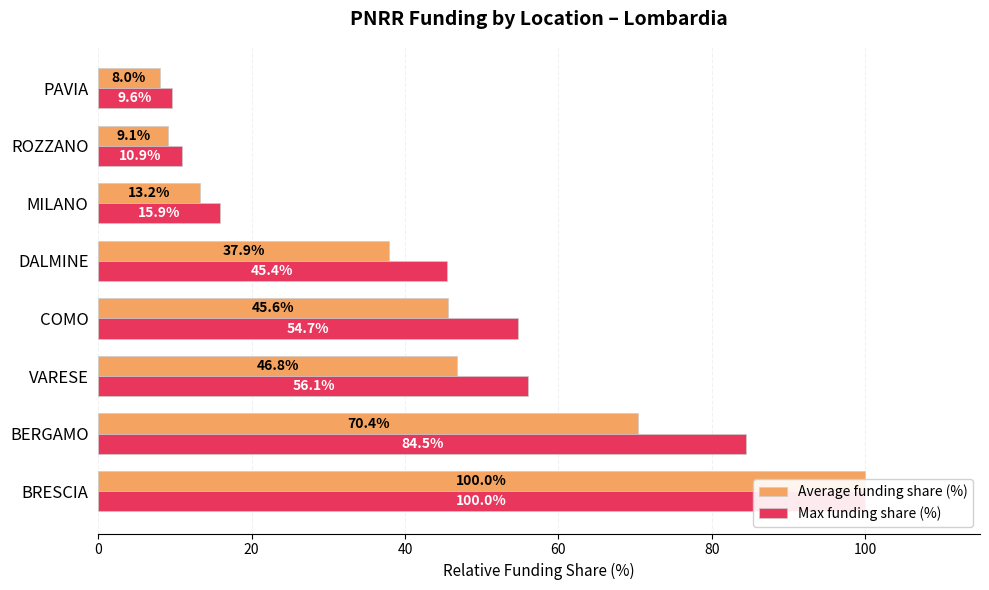

Count the number of data series in this chart.

2